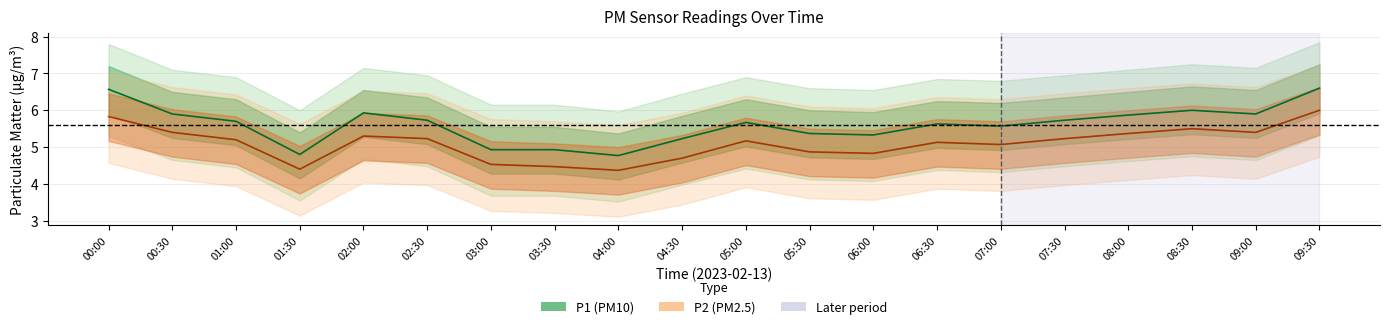

True or false: P1 has more than 0 points higher than both neighbors.

True